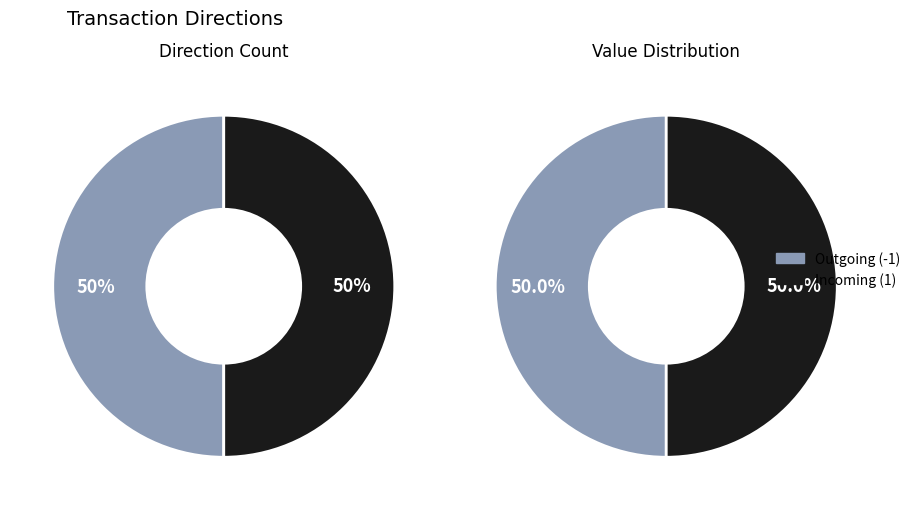

The -1 slice represents 43% of the pie. True or false?

False